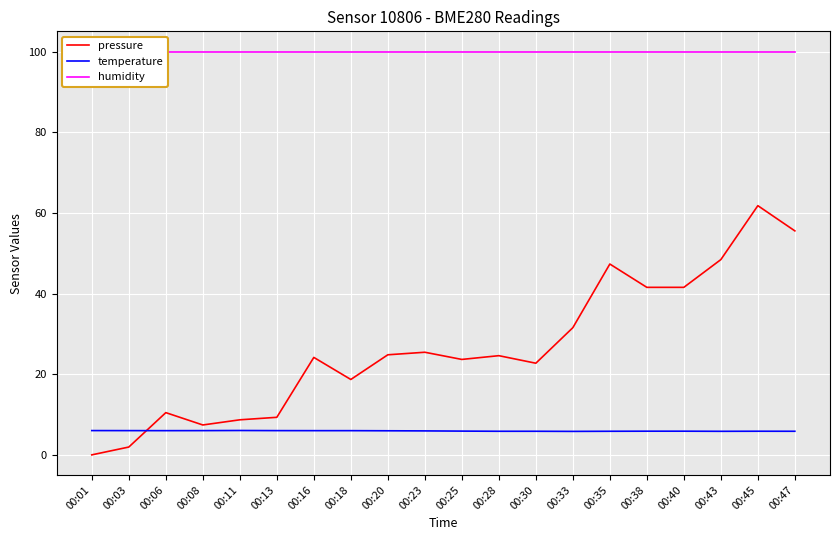

Reading left to right, transcribe all the data shown in this chart.

pressure: 0.0	1.9	10.5	7.4	8.7	9.3	24.2	18.7	24.8	25.4	23.7	24.6	22.7	31.5	47.3	41.5	41.5	48.4	61.8	55.5
temperature: 6.0	6.0	6.0	6.0	6.0	6.0	6.0	6.0	6.0	5.9	5.9	5.8	5.8	5.8	5.8	5.9	5.9	5.8	5.9	5.8
humidity: 100.0	100.0	100.0	100.0	100.0	100.0	100.0	100.0	100.0	100.0	100.0	100.0	100.0	100.0	100.0	100.0	100.0	100.0	100.0	100.0